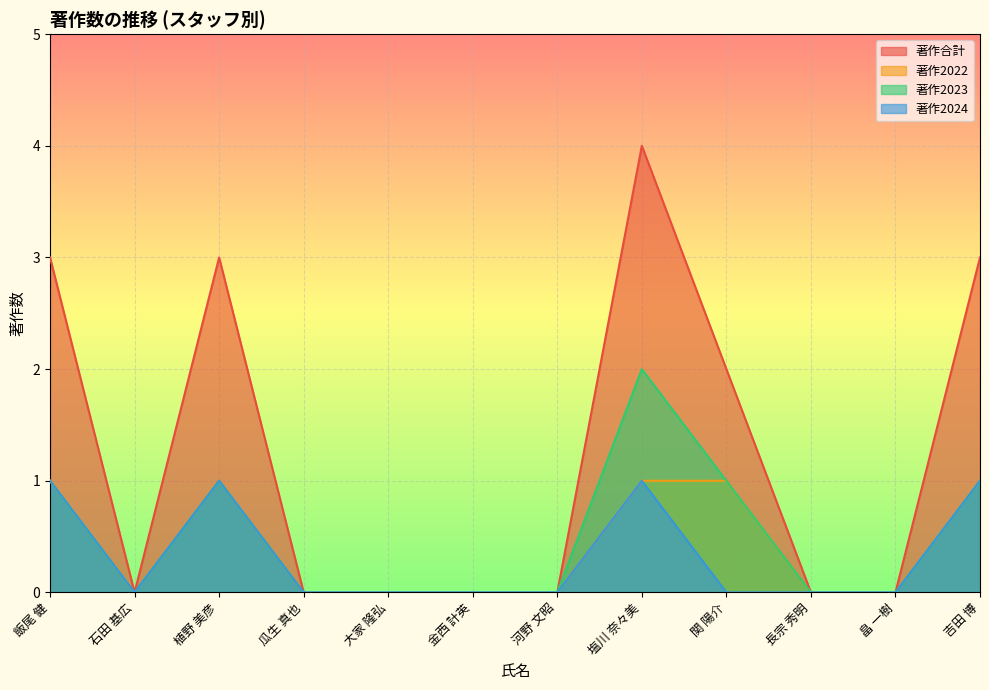

What is the label of the 7th point from the right?

金西 計英